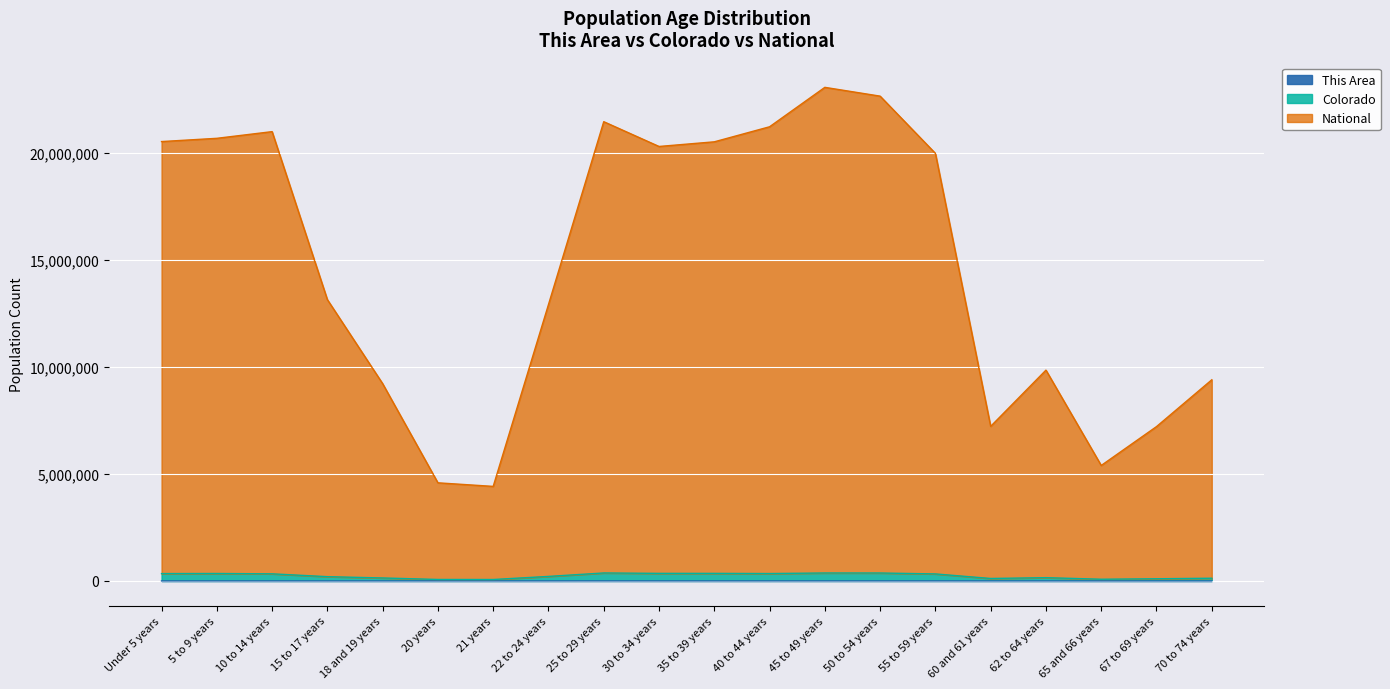

What are all the series names shown in the legend?

This Area, Colorado, National